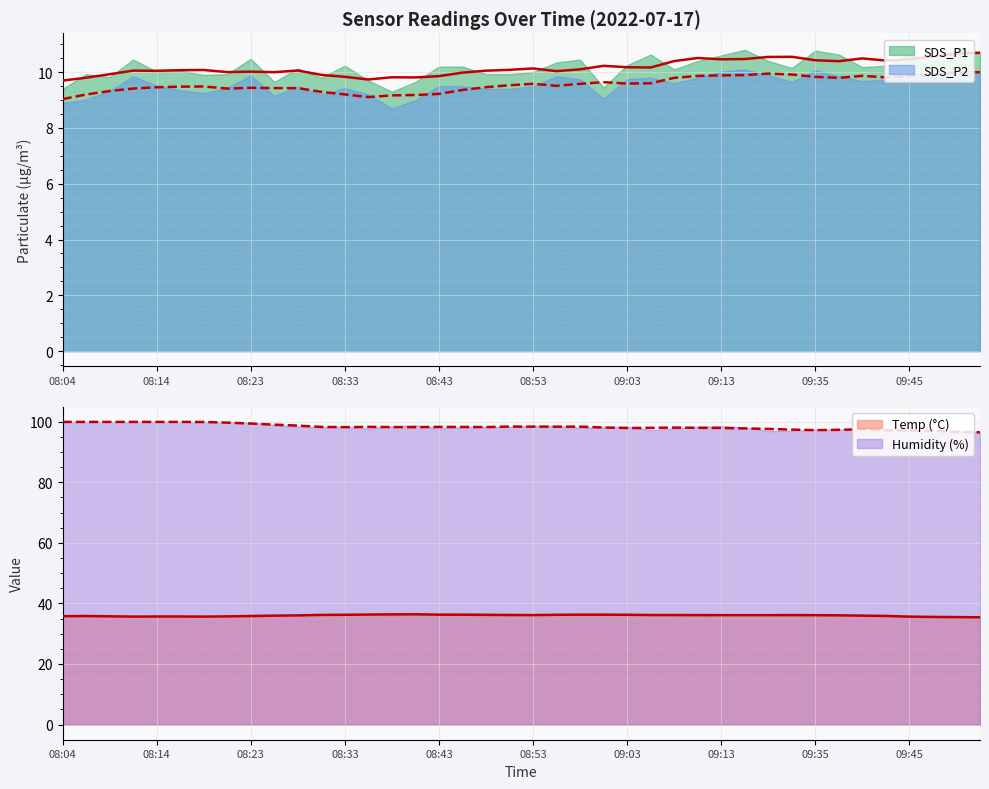

What is the average value of the Humidity series?

98.3